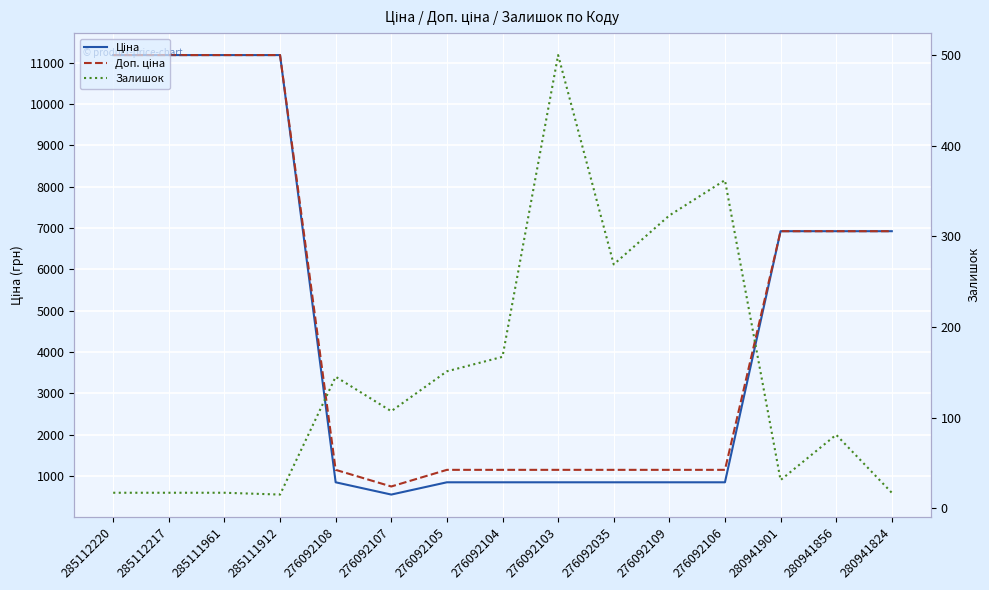

List the labels in order of Ціна value, smallest first.

276092107, 276092108, 276092105, 276092104, 276092103, 276092035, 276092109, 276092106, 280941901, 280941856, 280941824, 285112220, 285112217, 285111961, 285111912